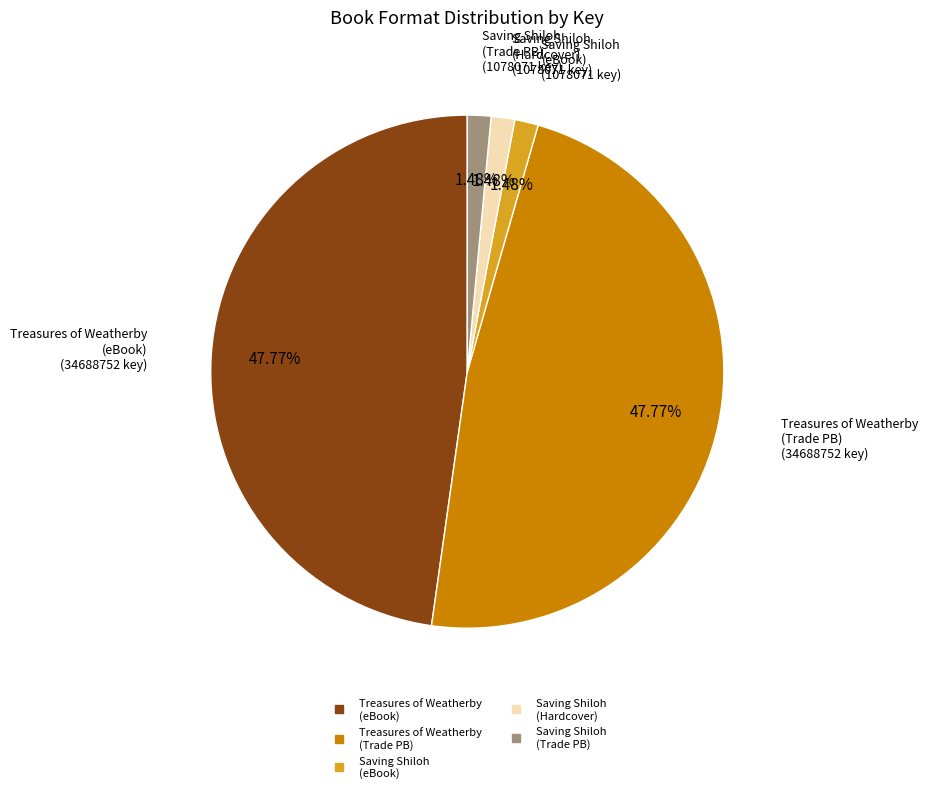

Is there any slice that represents more than half of the pie?

No